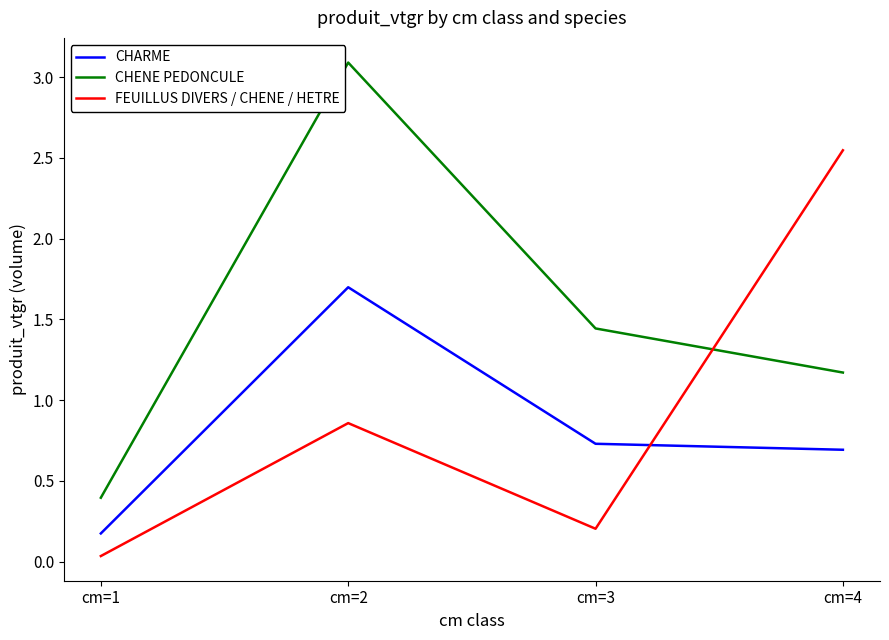

Where do FEUILLUS DIVERS / CHENE / HETRE and CHENE PEDONCULE first cross each other?

cm=3 and cm=4